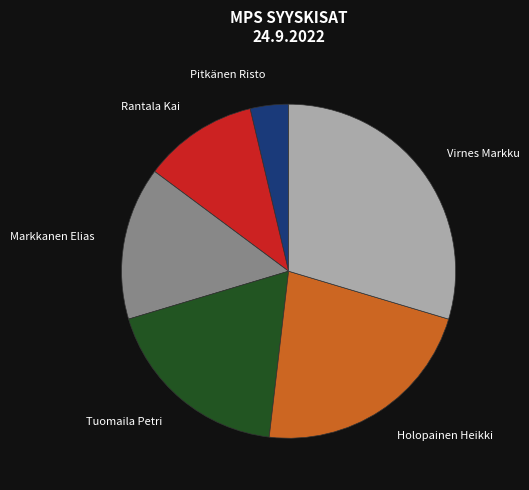

Is there any slice that represents more than half of the pie?

No